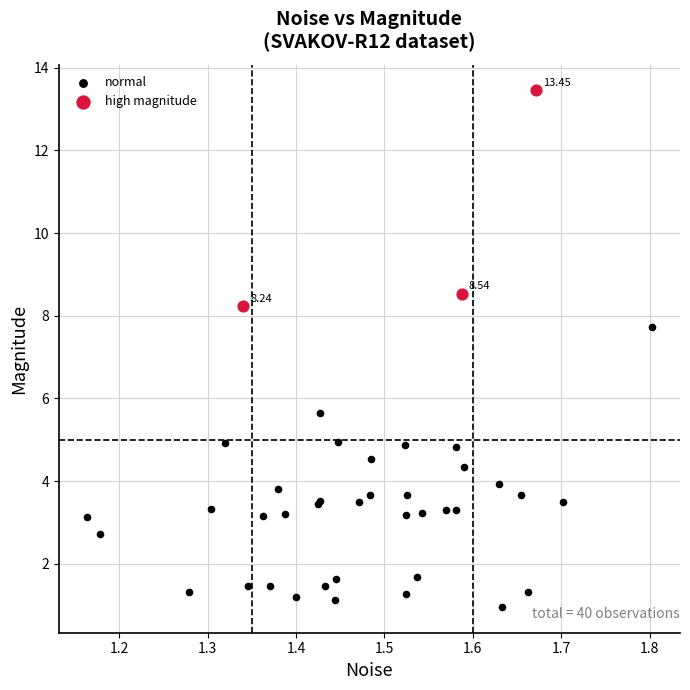

Which series reaches the minimum Y coordinate?

normal